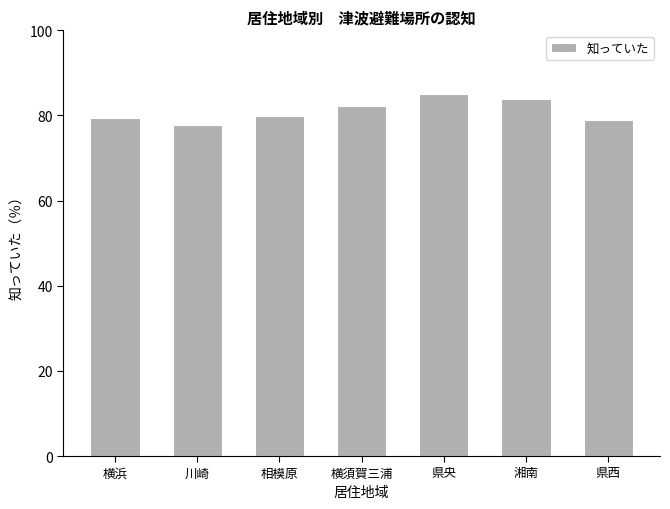

What is the approximate value at 横須賀三浦?

82.3